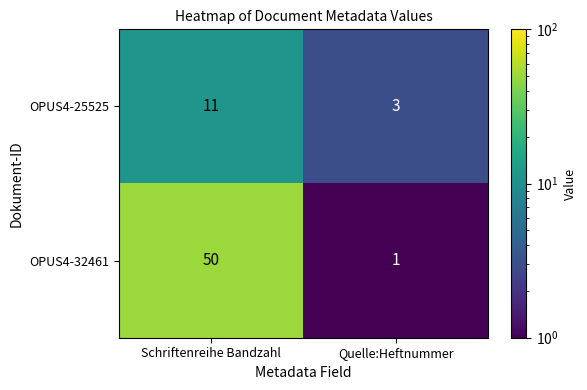

Reading left to right, list all the values displayed in this chart.

OPUS4-25525: 11	3
OPUS4-32461: 50	1